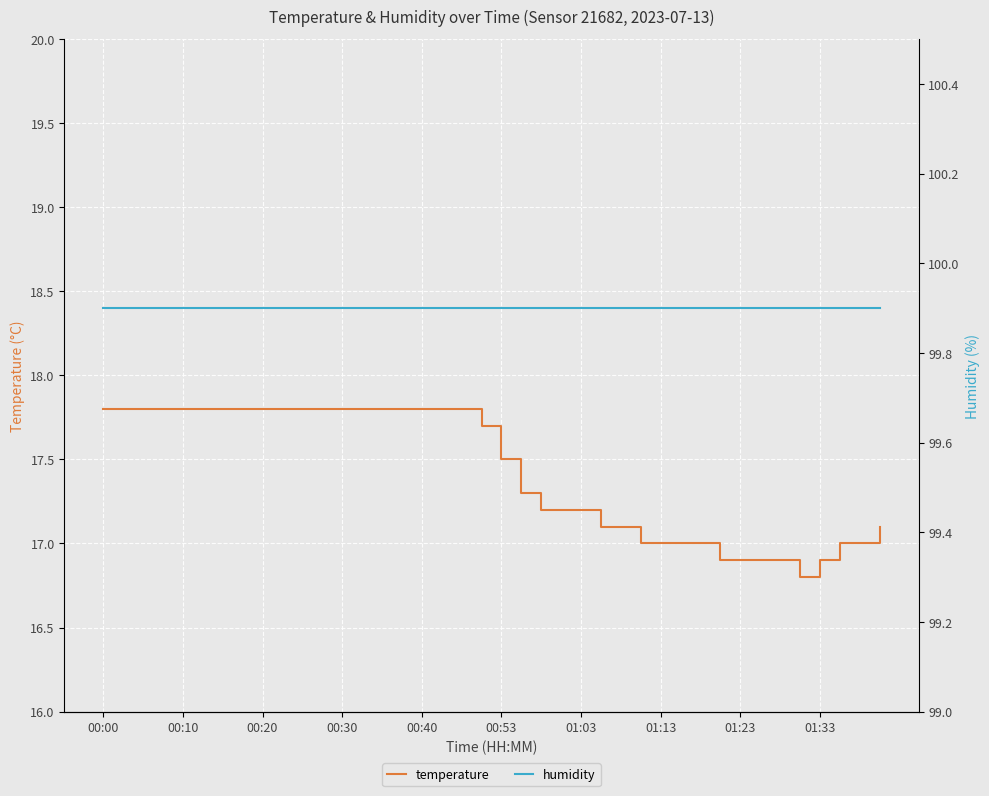

Count the number of data series in this chart.

2